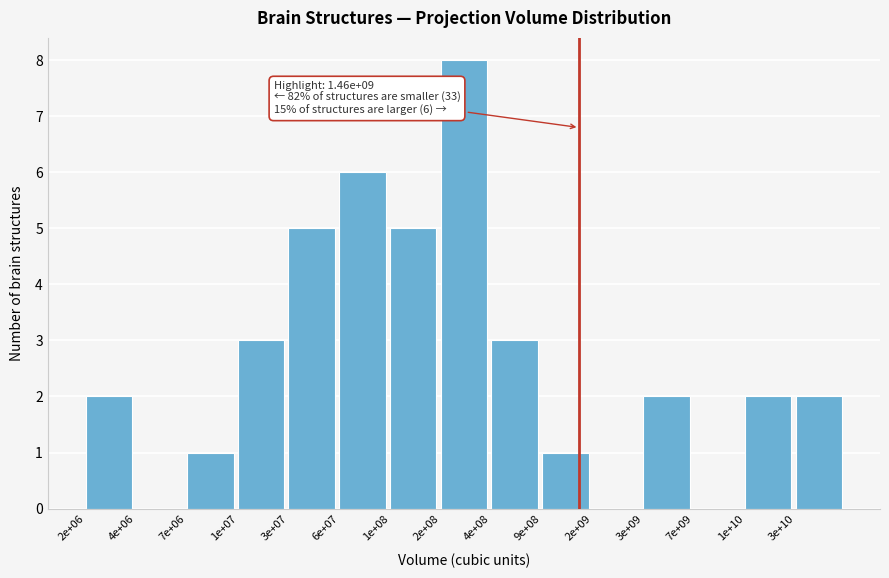

Reading right to left, list all the values displayed in this chart.

3e+10=2	1e+10=2	7e+09=0	3e+09=2	2e+09=0	9e+08=1	4e+08=3	2e+08=8	1e+08=5	6e+07=6	3e+07=5	1e+07=3	7e+06=1	4e+06=0	2e+06=2